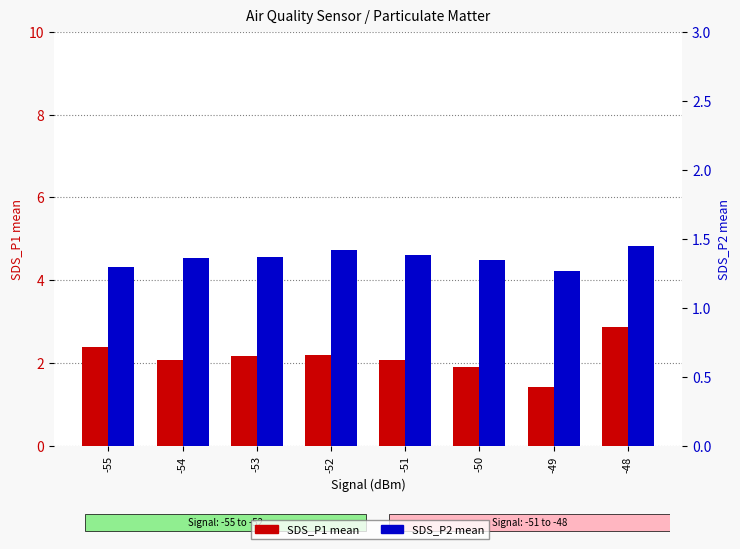

What is the difference between the second highest and minimum values in the SDS_P1 (mean) series?

1.0